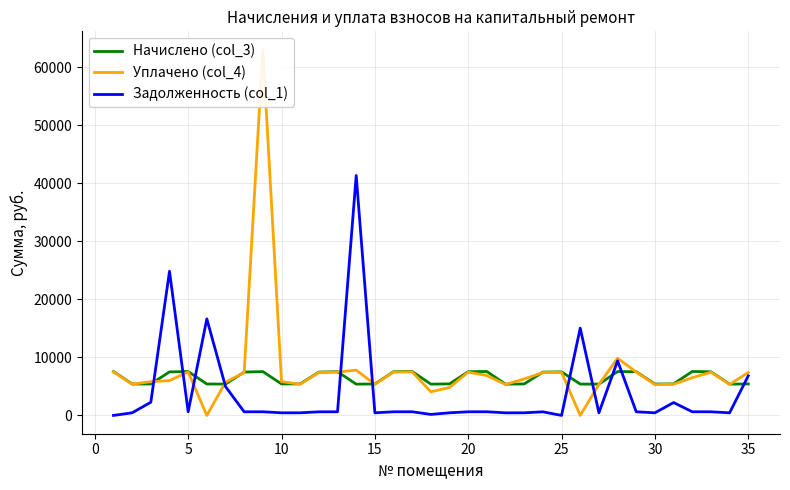

Which series has the largest total across all categories?

Уплачено (col_4)